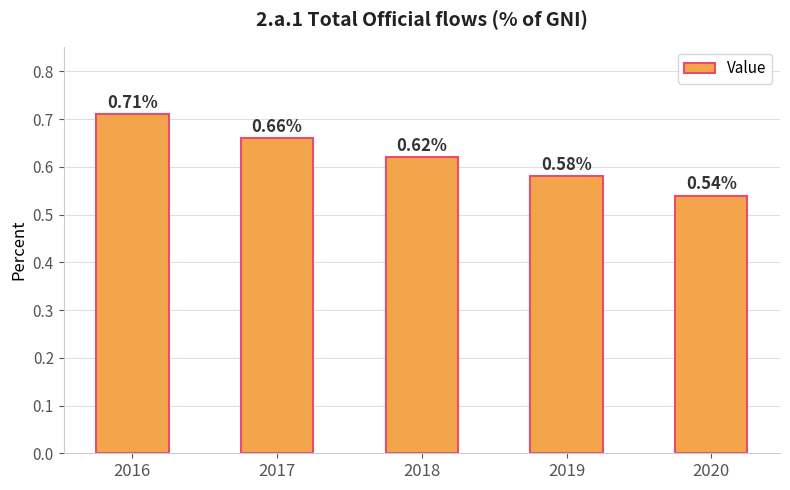

What is the difference between the maximum and minimum values?

0.2